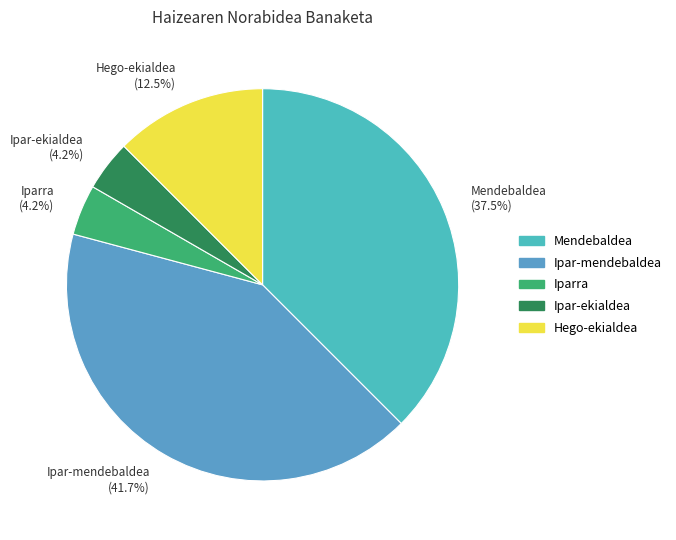

What percentage do Ipar-ekialdea and Hego-ekialdea together represent?

16.7%